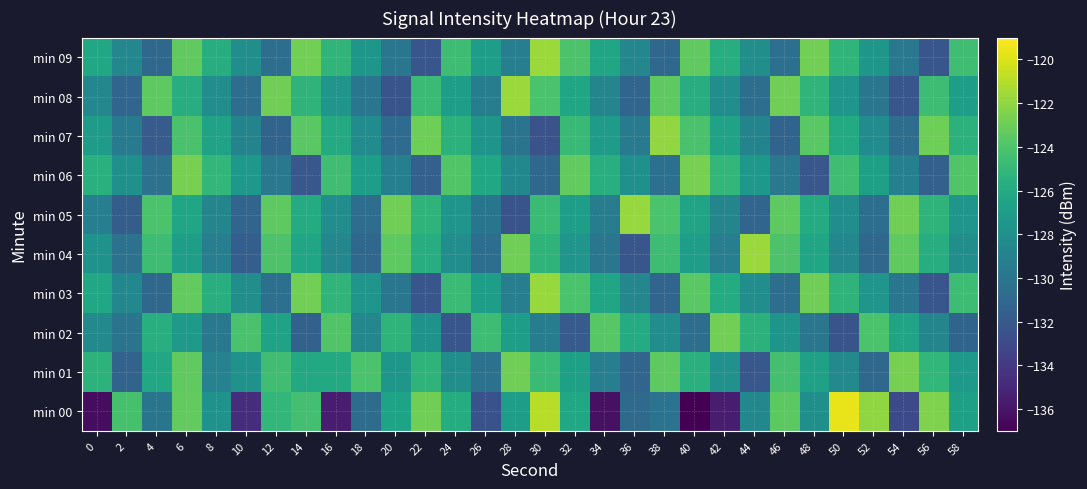

At which category is the sum across all series the highest?

6